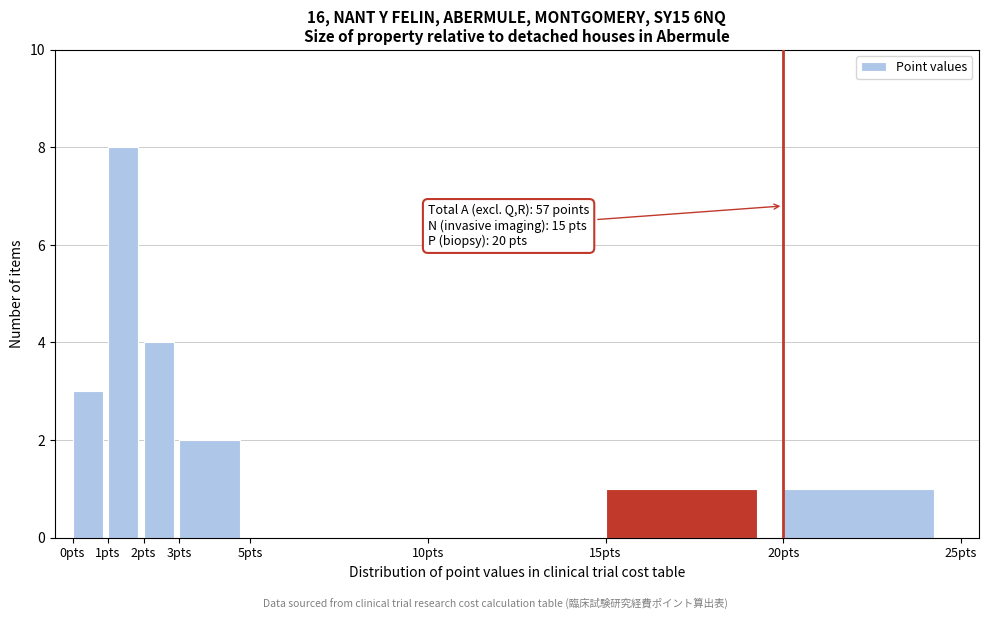

Over which range of the x-axis is the bar tallest?

1 to 2